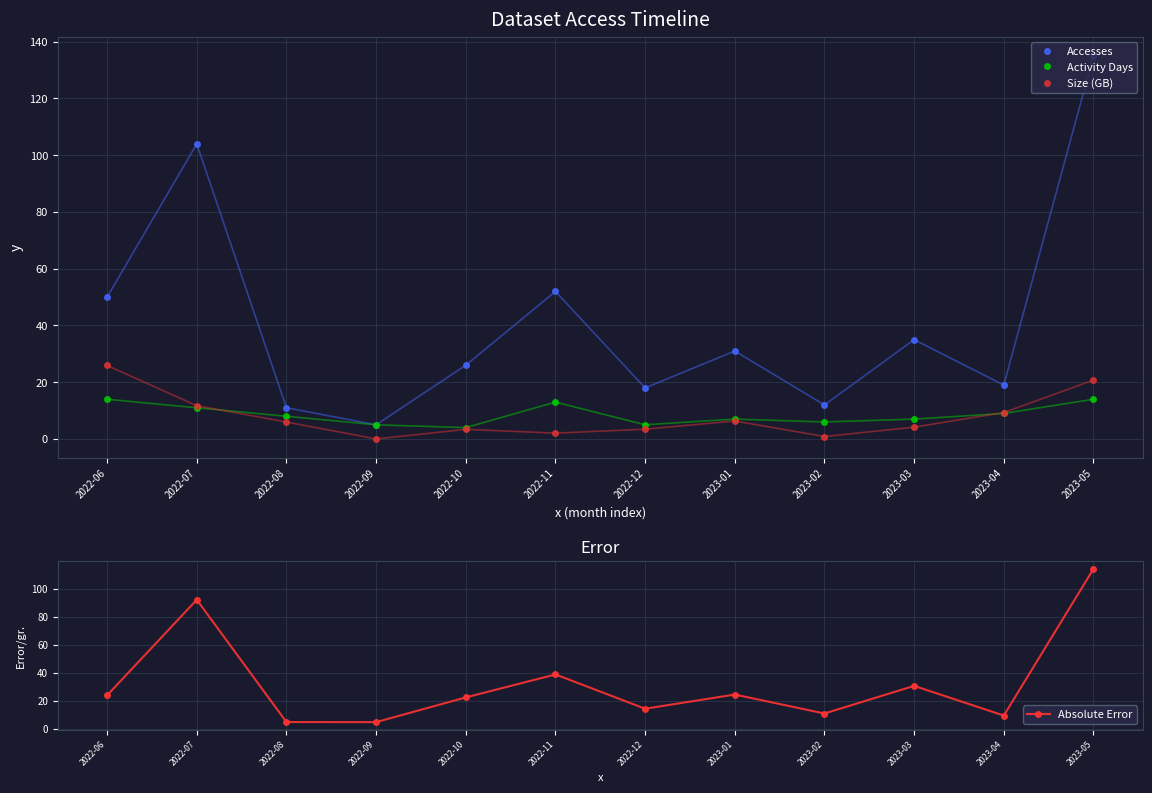

How many values in the Accesses series are below 31?

6